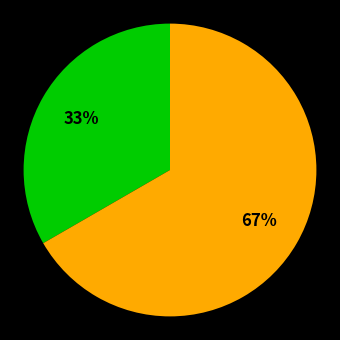

Does any single category account for the majority?

Yes